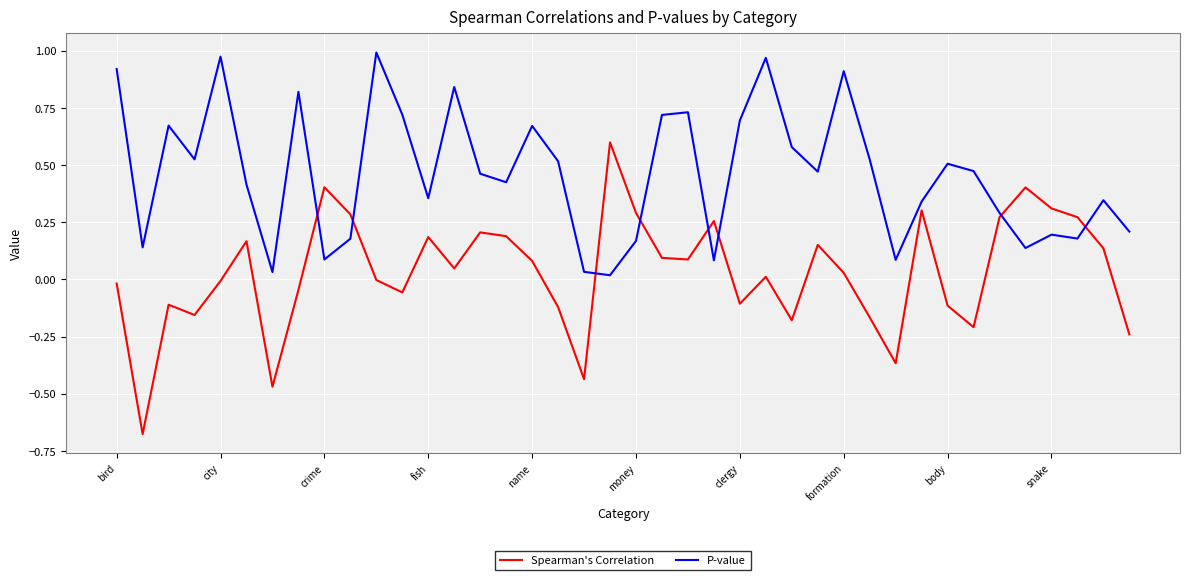

List the series in order of their overall mean, lowest first.

Spearman's Correlation, P-value